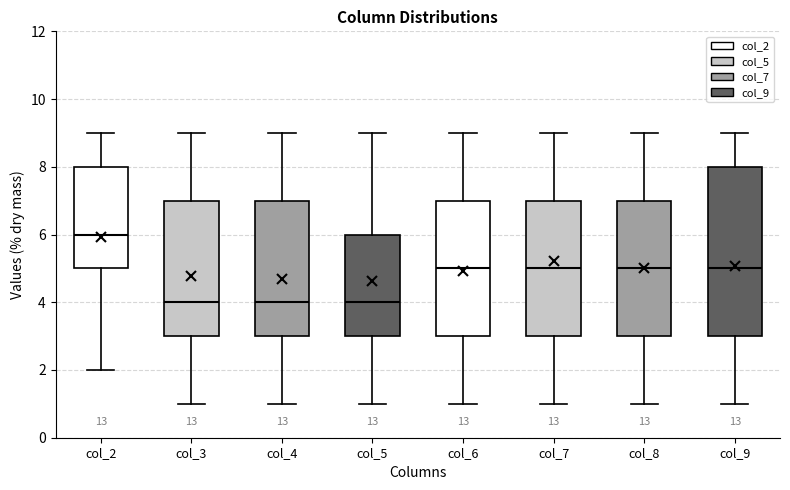

Where does the lower whisker of the box for col_4 end on the y-axis? The values are not printed on the chart, so give them approximately, as read against the axis.

1